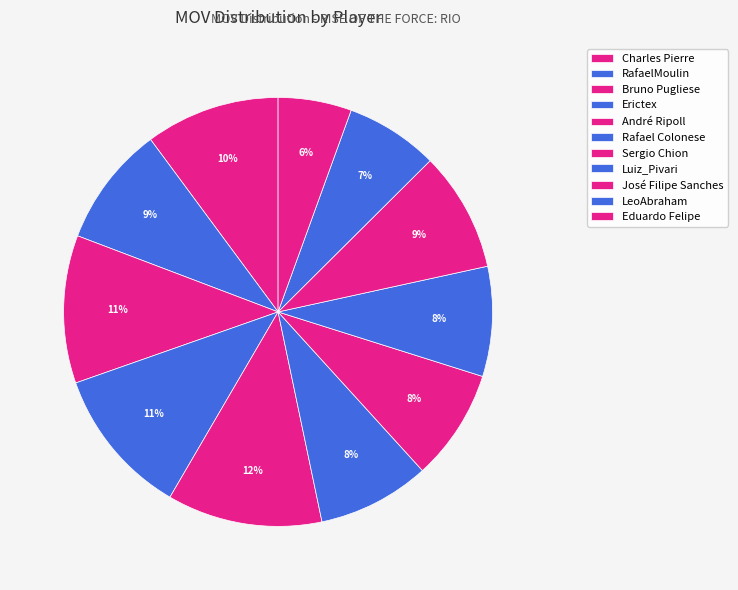

The Rafael Colonese slice represents 8% of the pie. True or false?

True